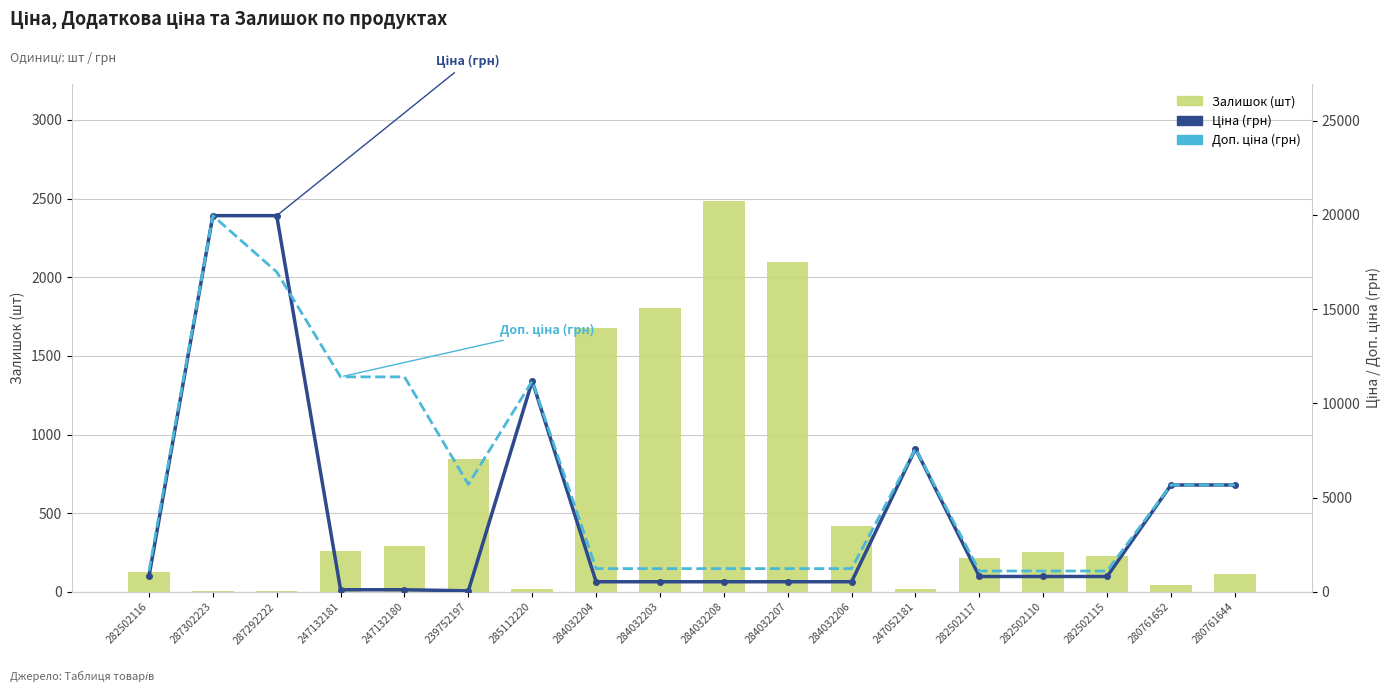

At how many categories does at least one series exceed 13149?

2